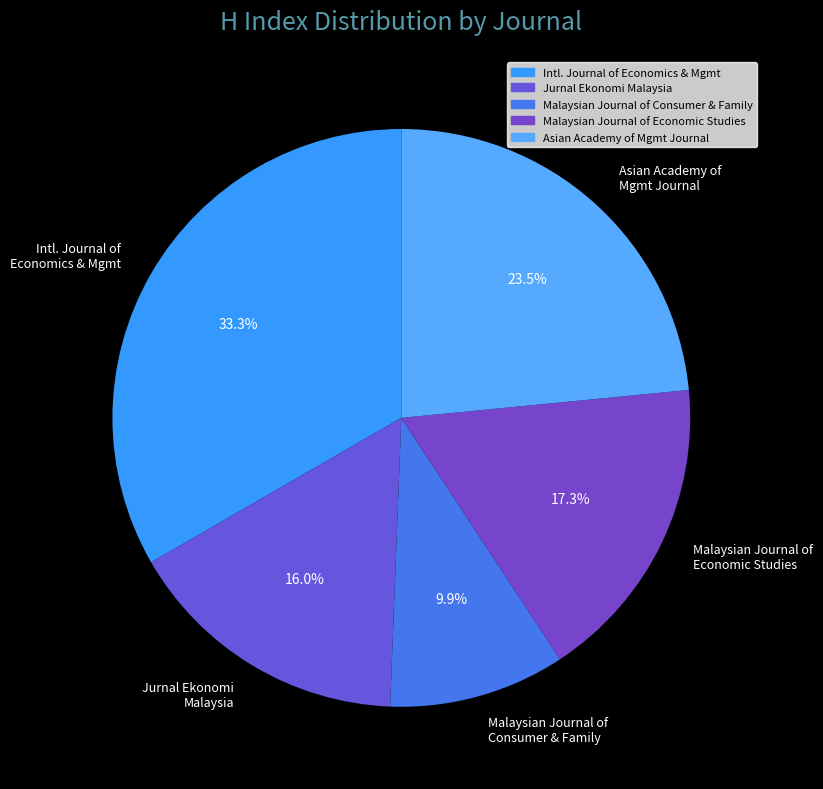

Which slice is the smallest?

Malaysian Journal of Consumer & Family